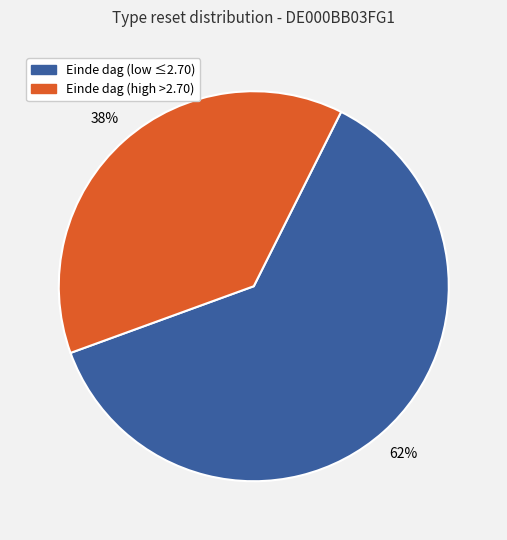

Between Einde dag (low ≤2.70) and Einde dag (high >2.70), which is larger?

Einde dag (low ≤2.70)